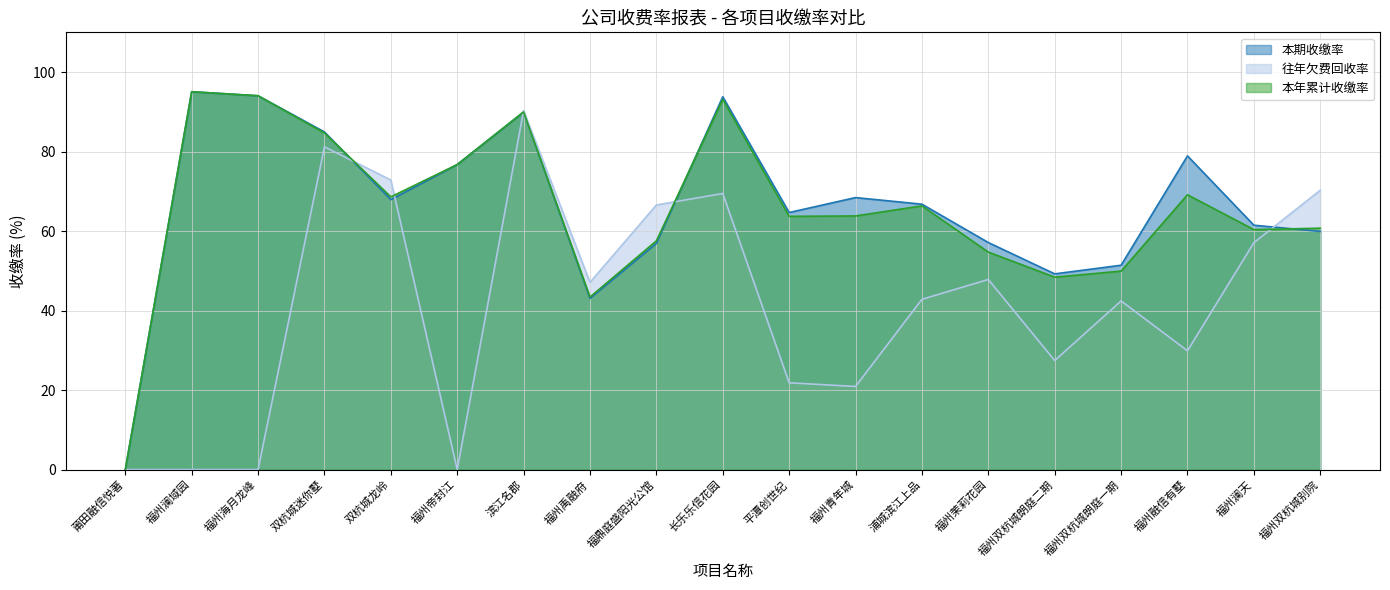

What is the greatest value displayed?

95.1